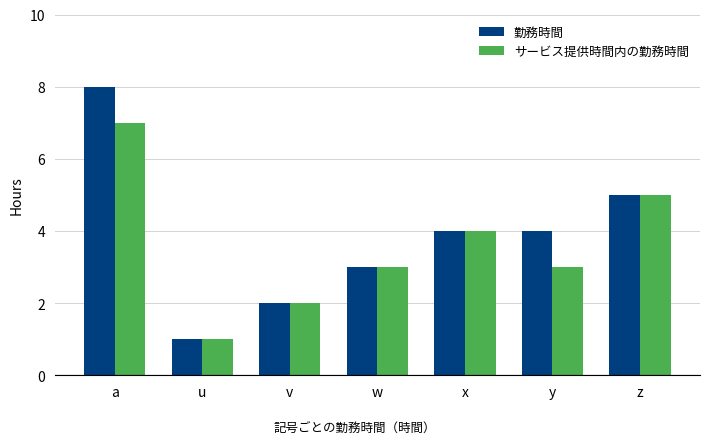

List the series in order of their peak value, lowest first.

サービス提供時間内の勤務時間, 勤務時間